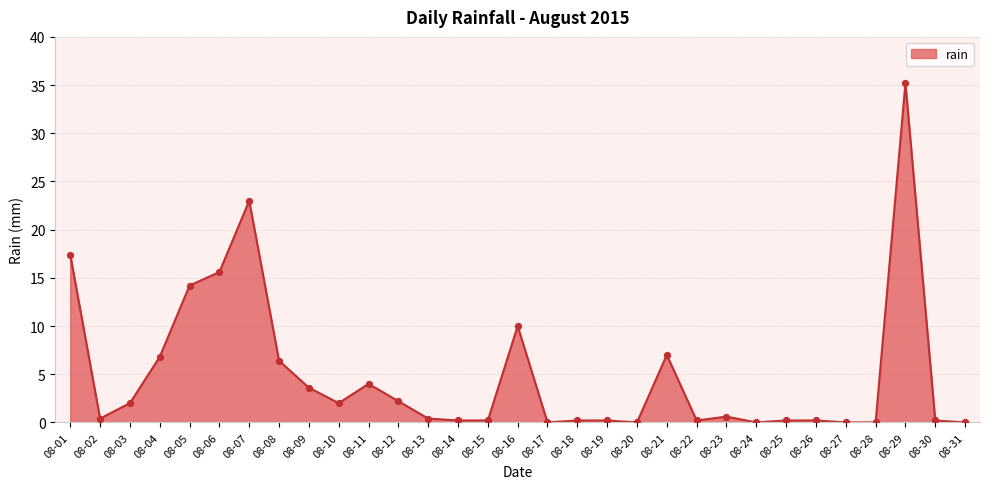

What is the change in value from 08-07 to 08-30?

-22.8